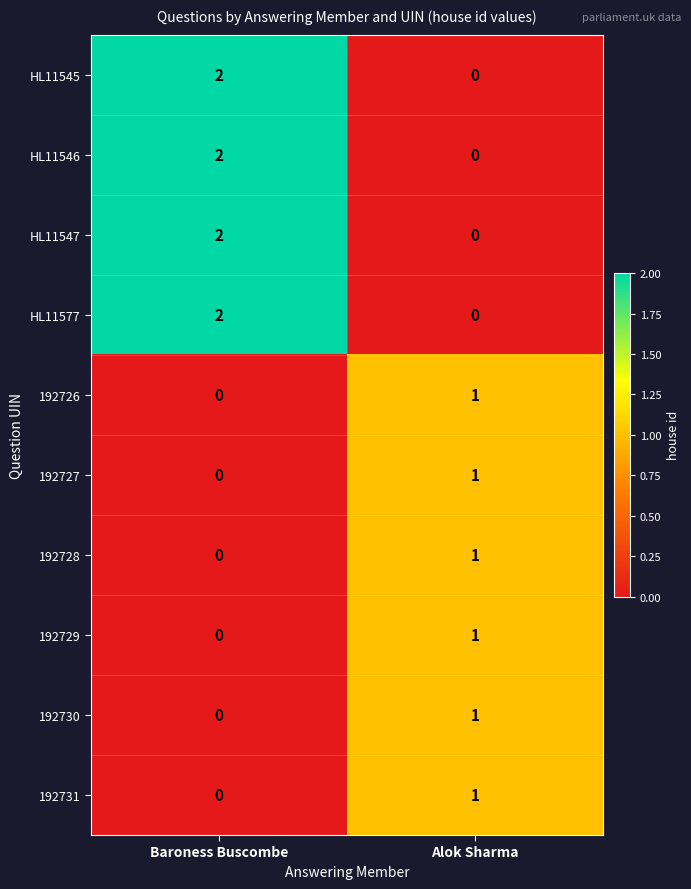

The value of HL11547 at Baroness Buscombe is 0. True or false?

False